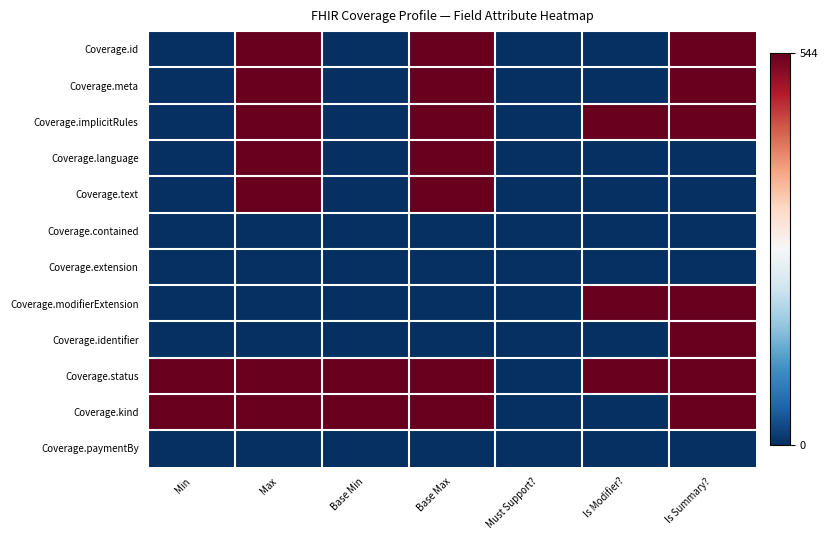

Which series has the widest spread of values?

Coverage.id